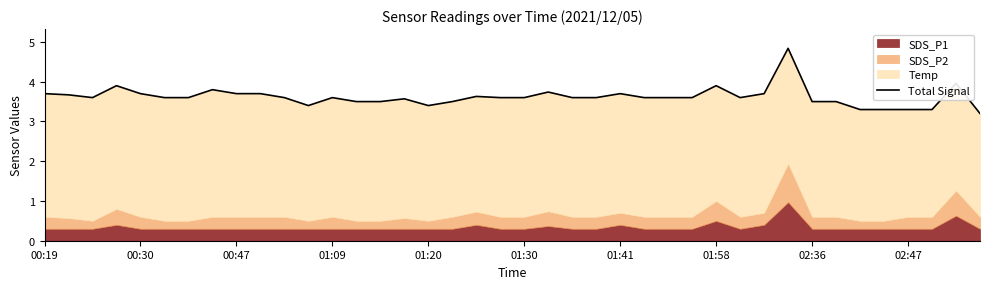

What is the change in value from 27 to 31?

+1.2